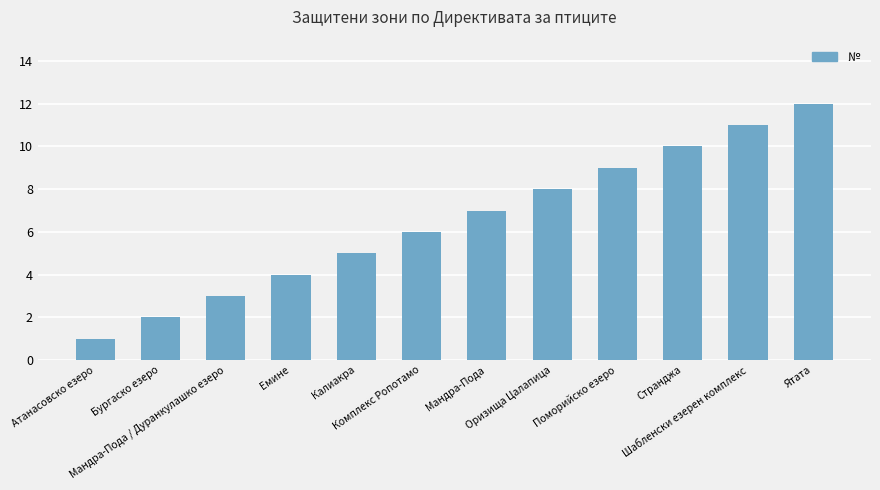

What is the minimum value shown in the chart?

1